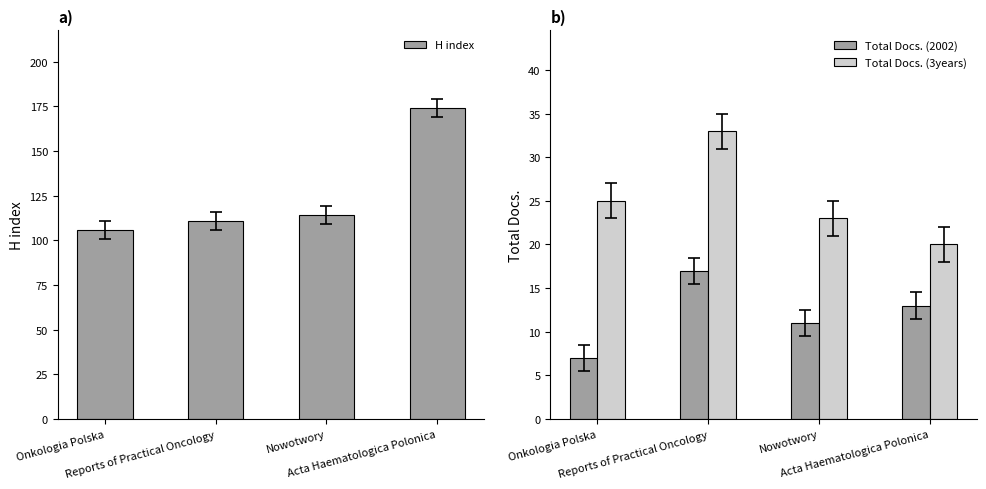

True or false: H index has a value of 43 at Onkologia Polska.

False